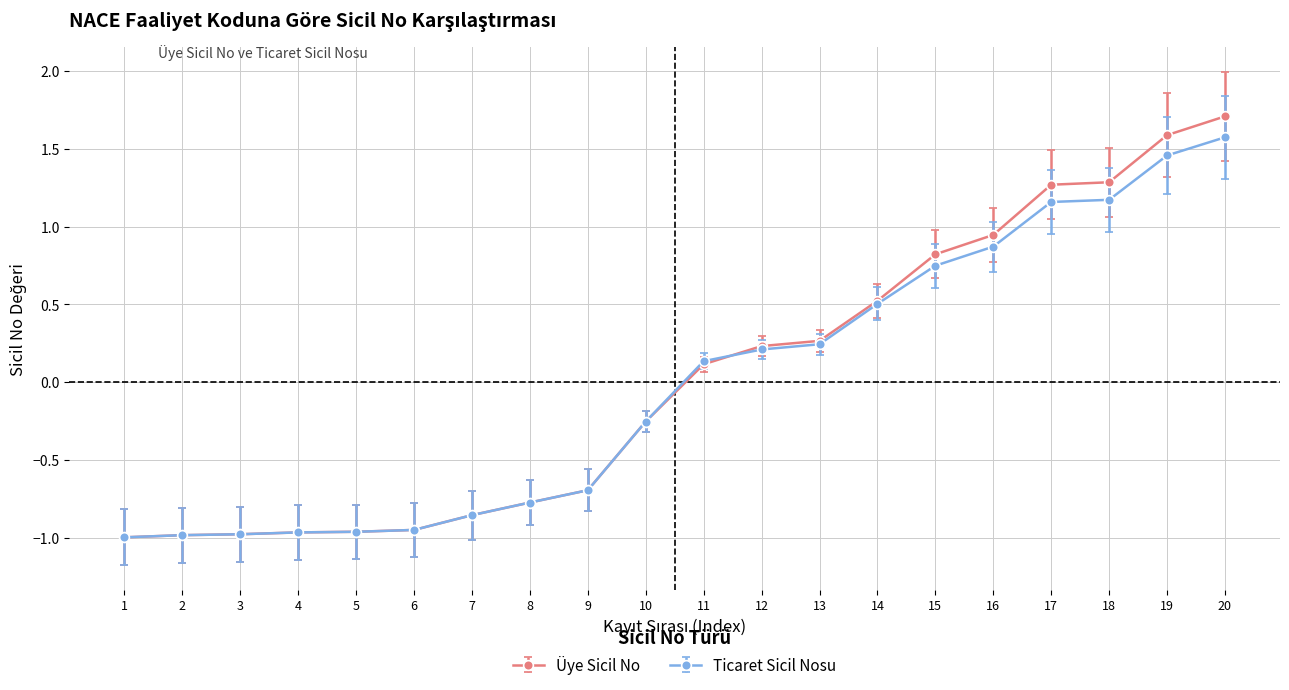

List the series in order of their overall mean, highest first.

Üye Sicil No, Ticaret Sicil Nosu